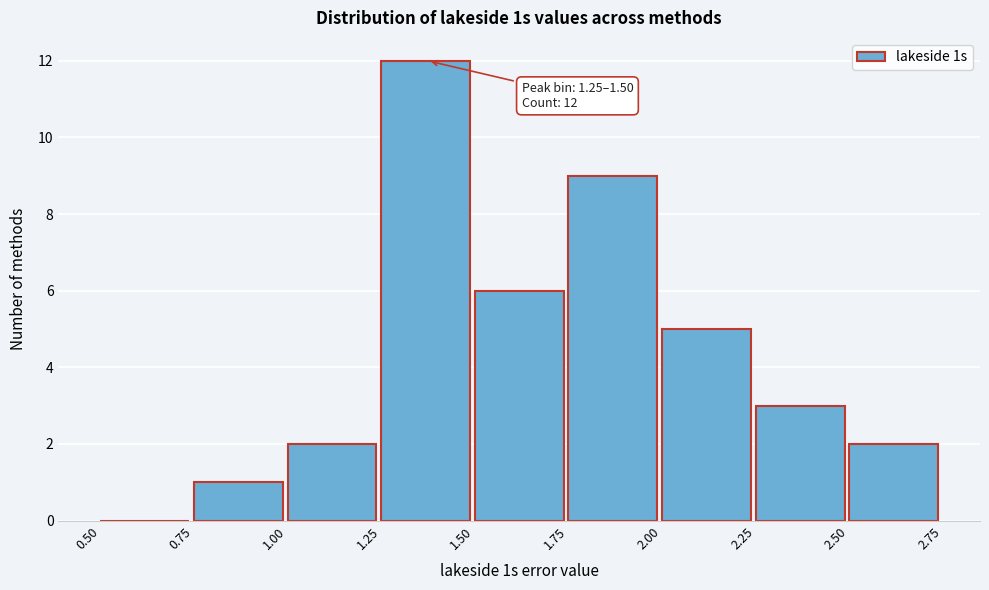

Which range on the x-axis has the tallest bar?

1.25 to 1.50